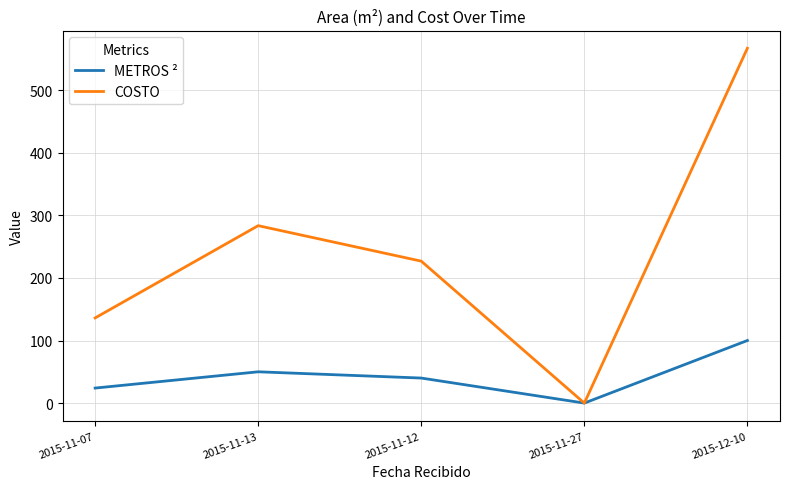

What is the difference between the highest and lowest values at 2015-11-07?

112.1